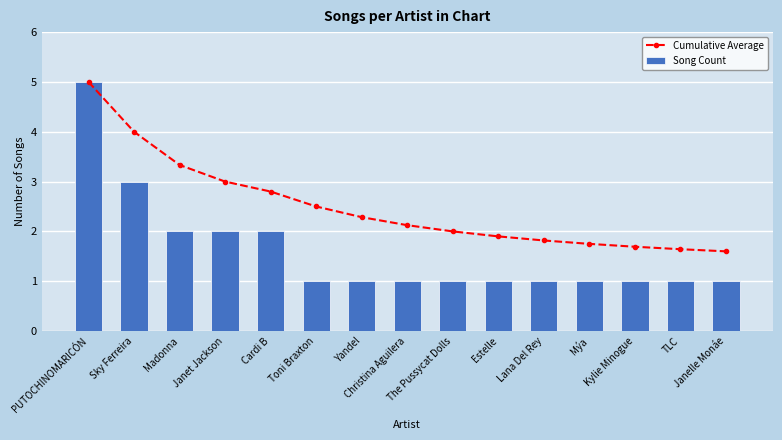

Which series has the widest spread of values?

Song Count